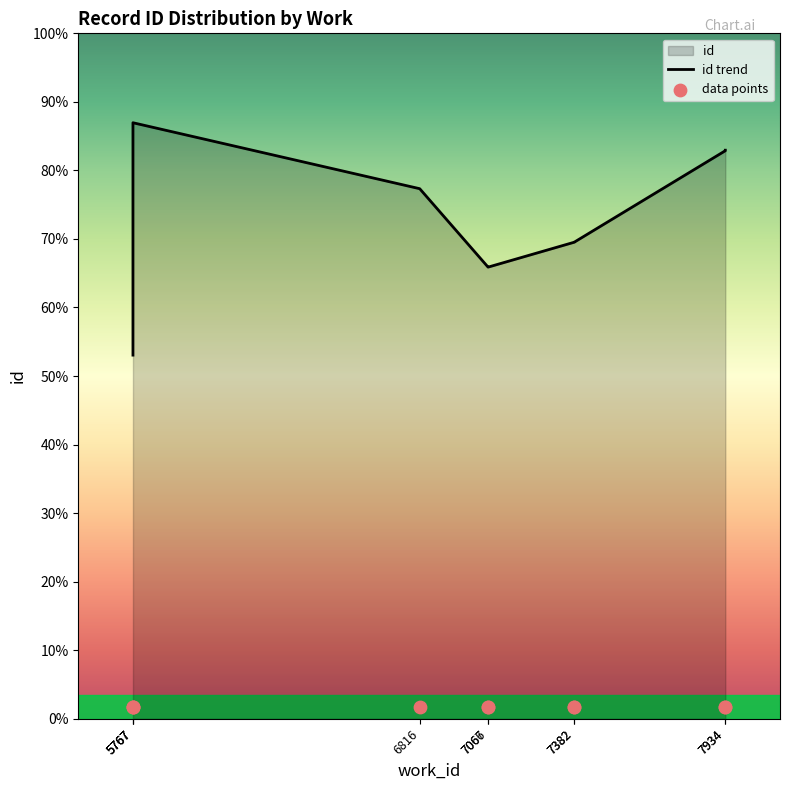

Which series contains the highest Y value?

id trend